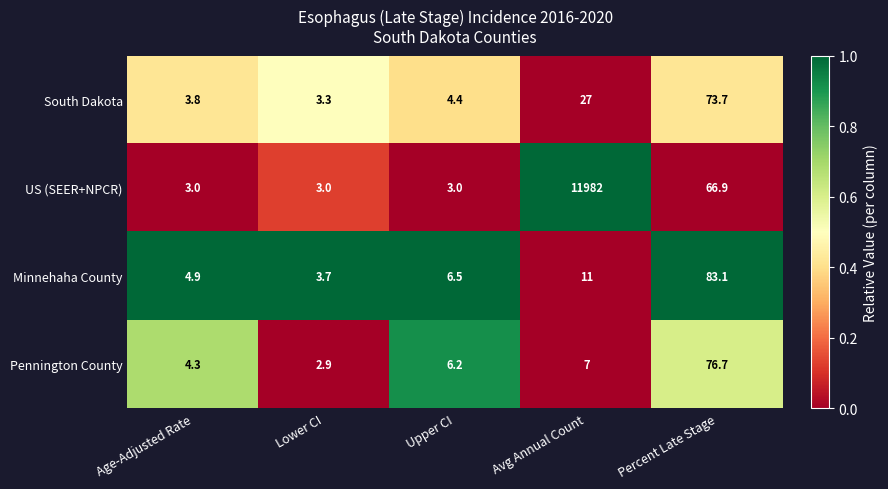

At which category is the sum across all series the highest?

Avg Annual Count